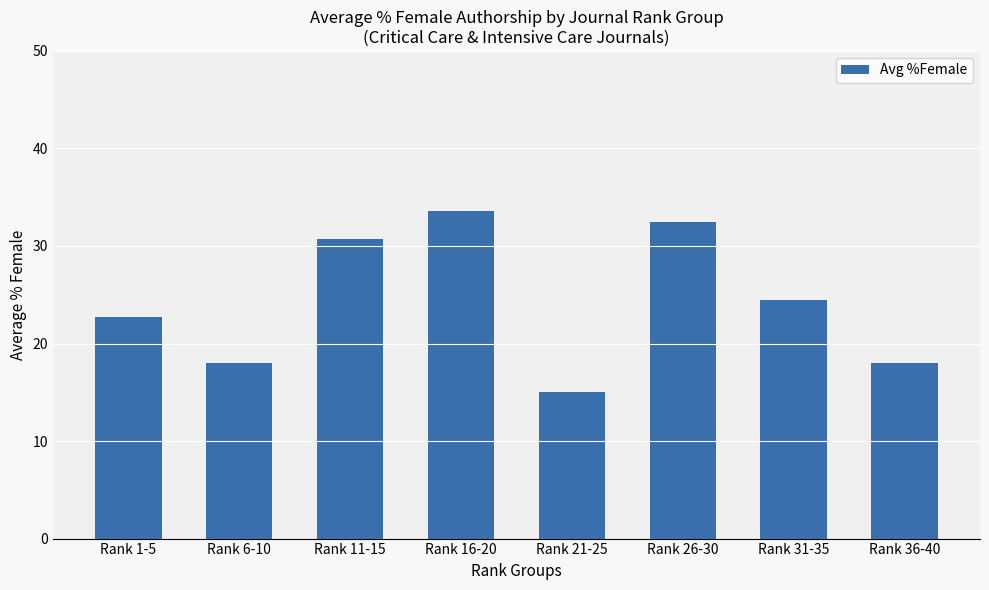

Where is the data nearest to the value 24?

Rank 31-35